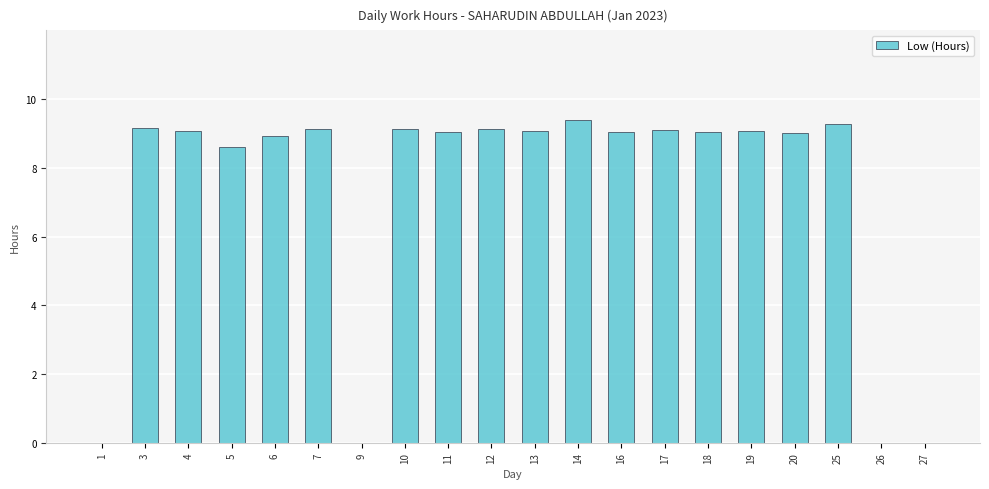

The chart shows a value of 0.0 at 27. True or false?

True